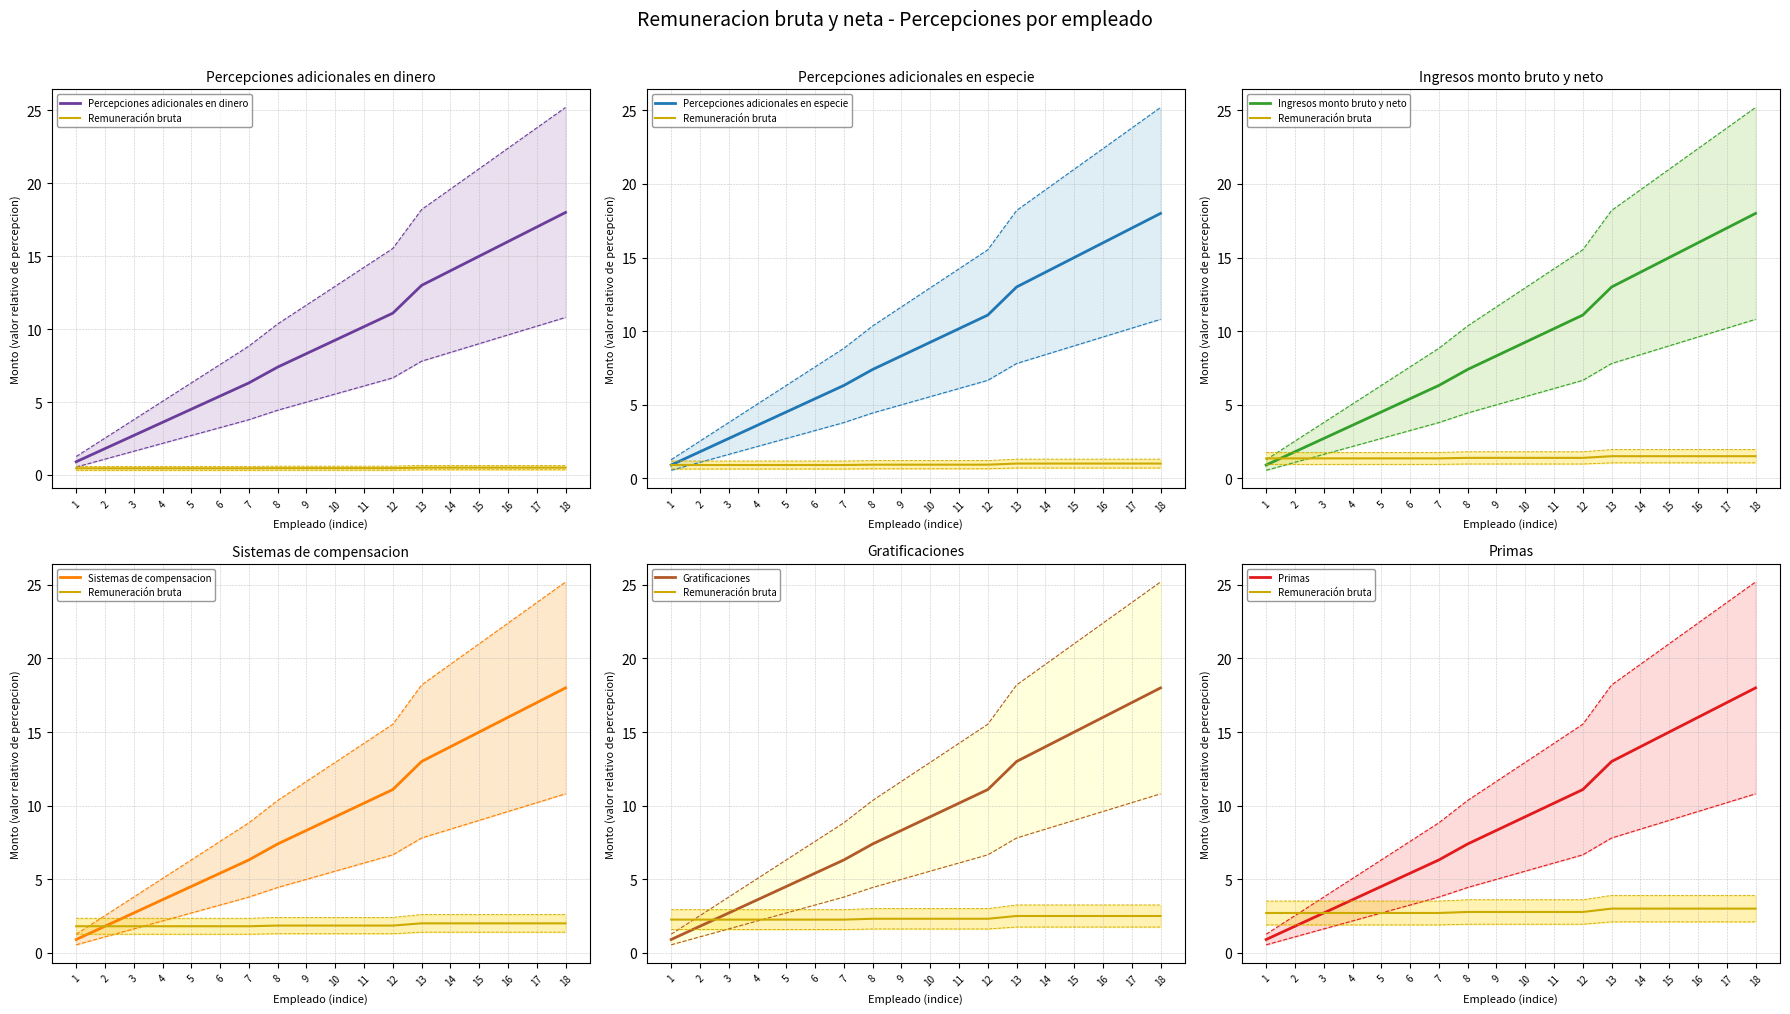

Does the chart display data point markers on the line(s)?

No